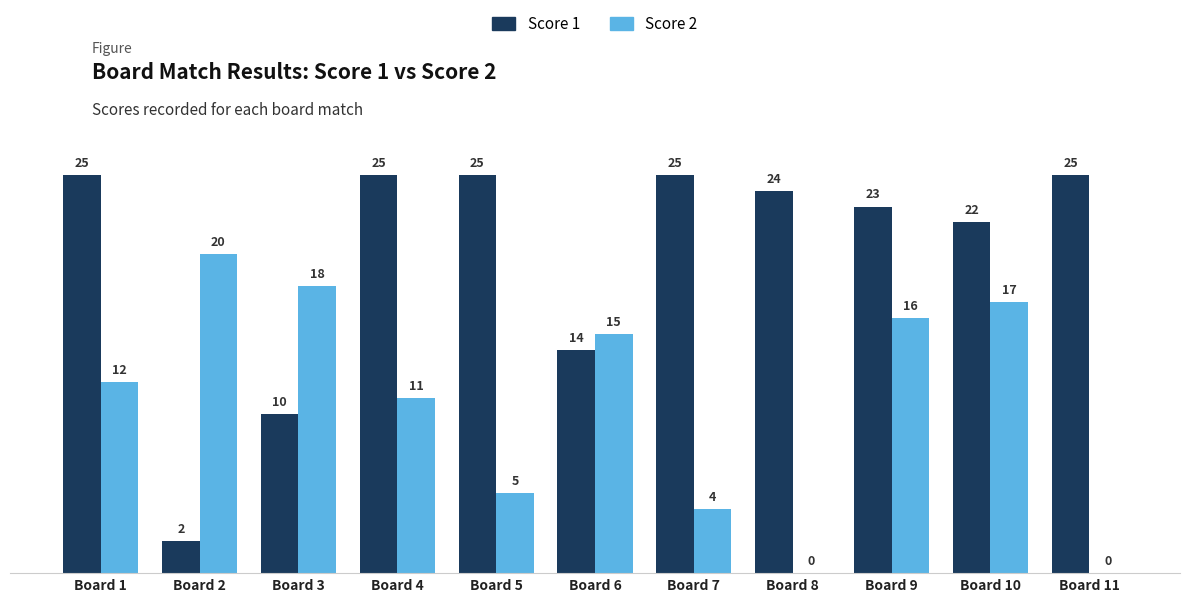

Which series changed the most between Board 4 and Board 6?

Score 1